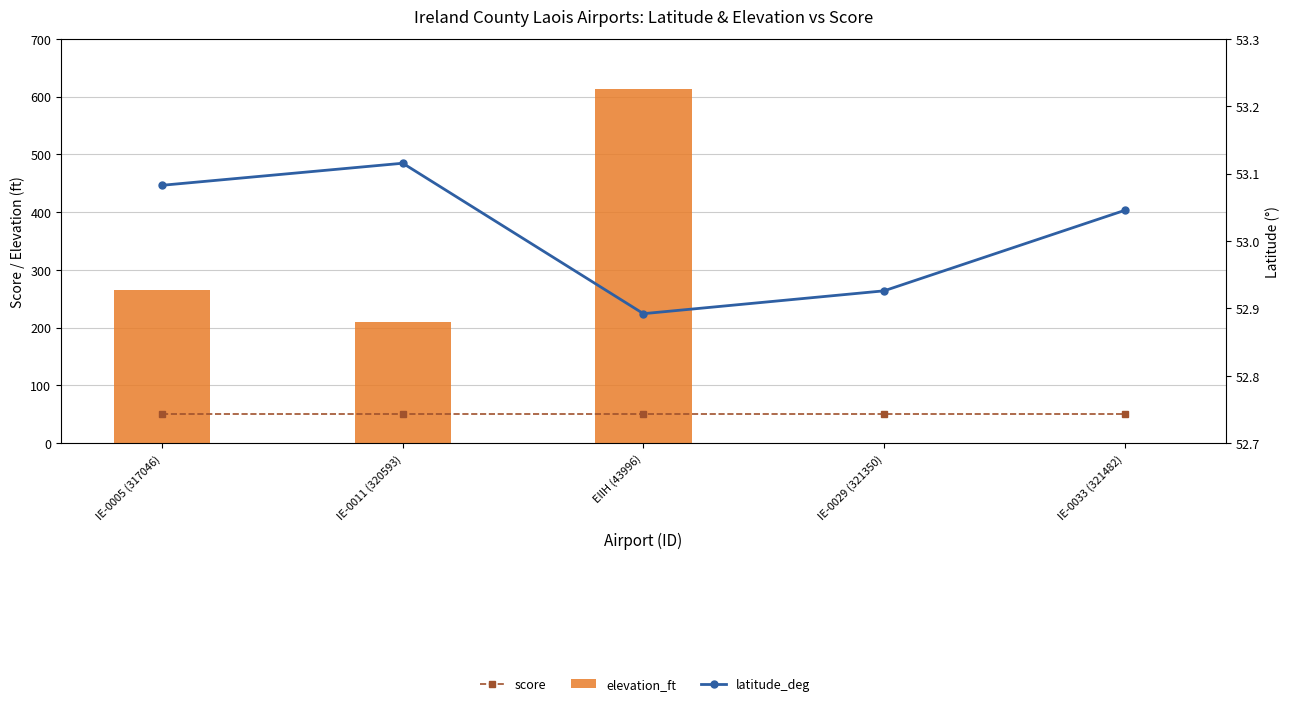

At which label does latitude_deg first exceed 53?

IE-0005 (317046)